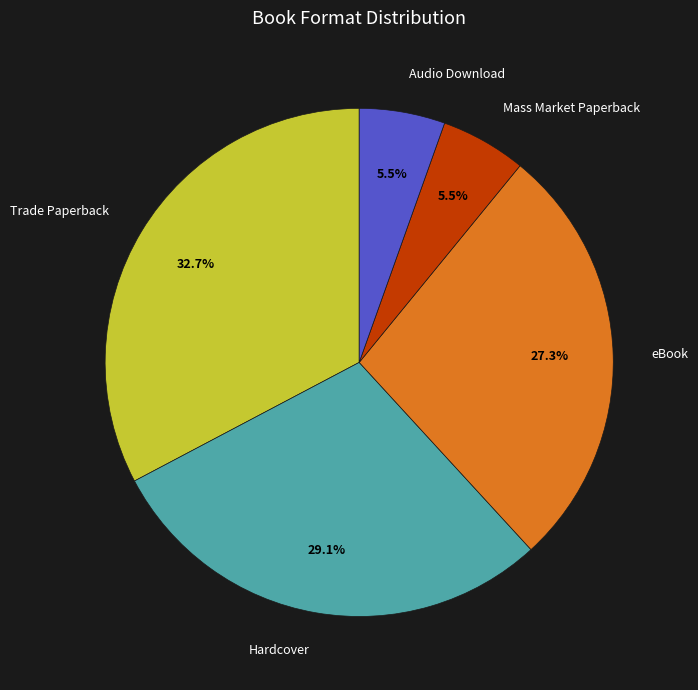

Does eBook account for over 50% of the chart?

No